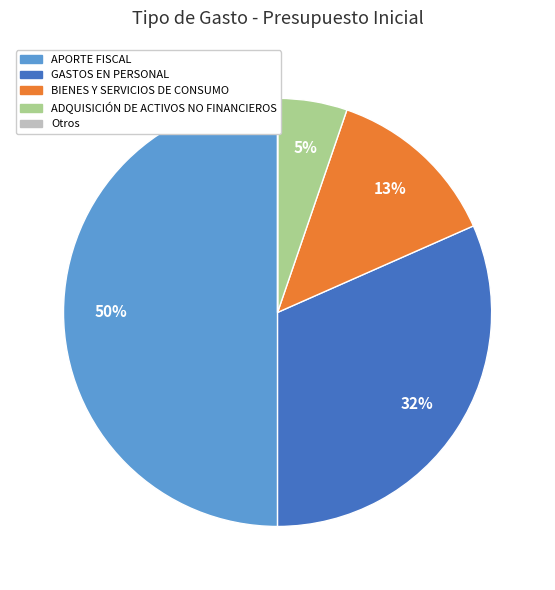

To the nearest percent, what is the difference between the largest and smallest slice percentages?

50%